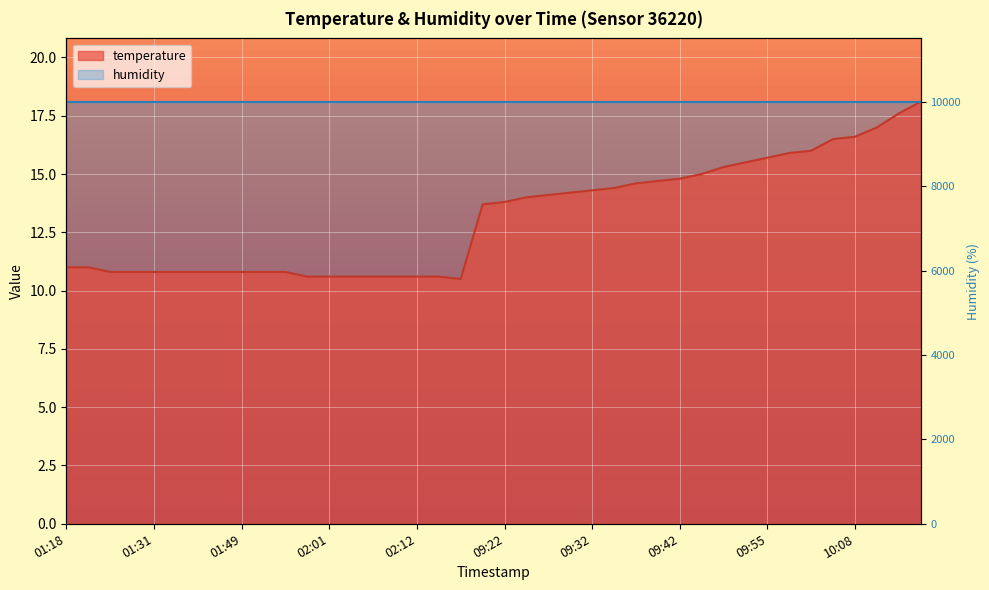

Does the chart display data point markers on the line(s)?

No